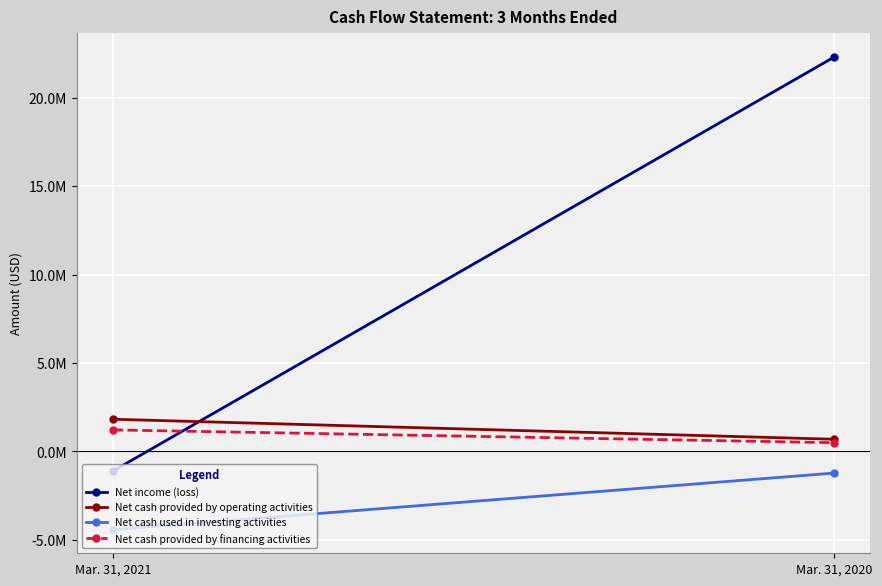

Which series has the widest spread of values?

Net income (loss)